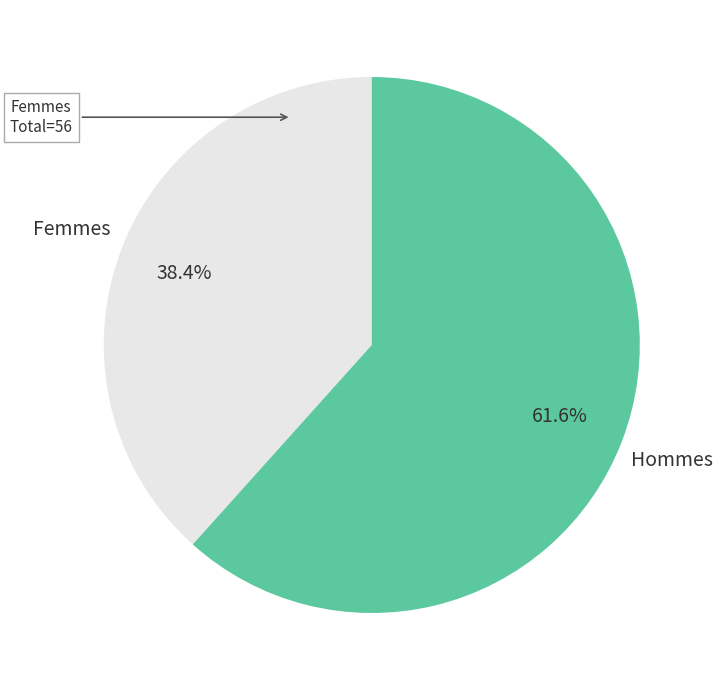

What is the ratio of the value at Femmes to the value at Hommes?

0.6